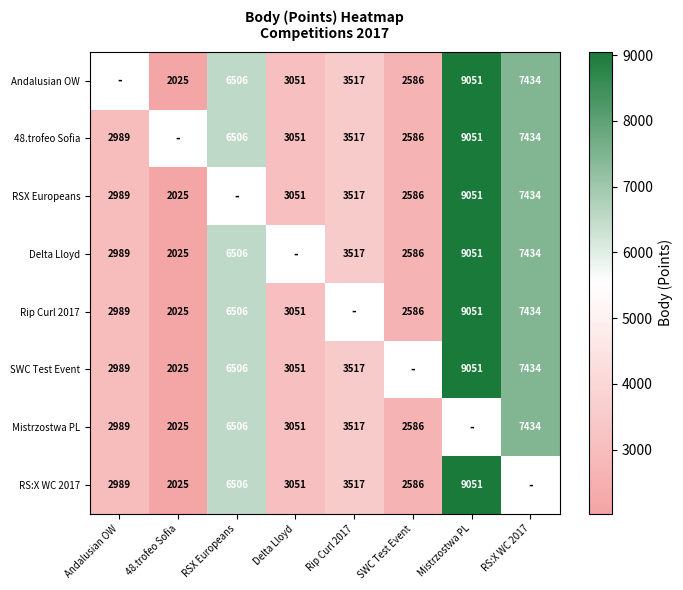

Between 48.trofeo Sofia and Mistrzostwa PL, which is larger?

Mistrzostwa PL